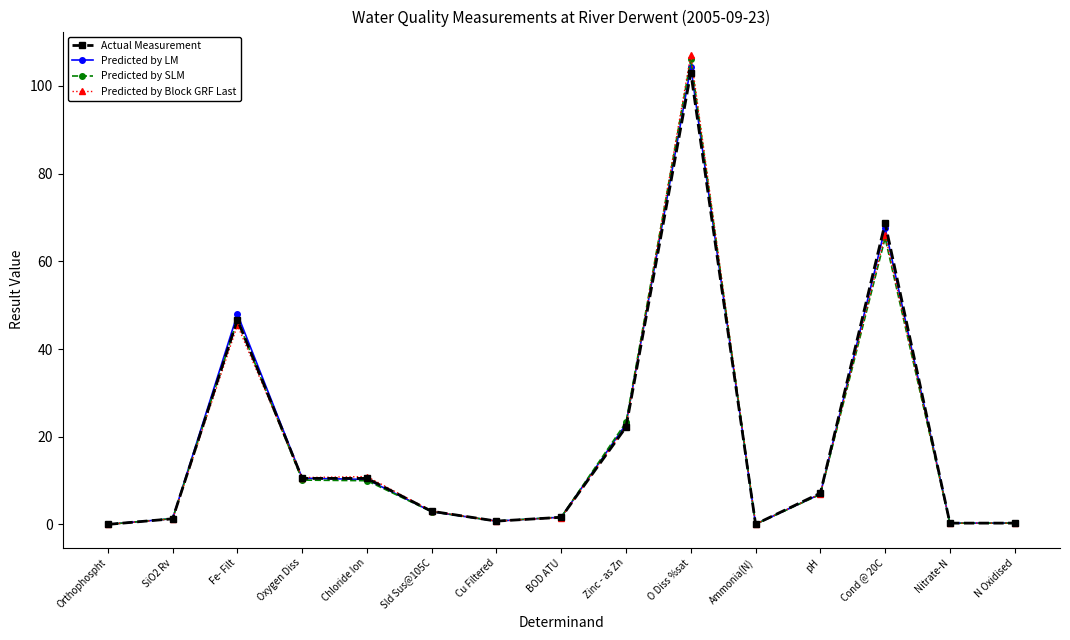

What is the sum of the Actual Measurement values at Oxygen Diss and pH?

17.6